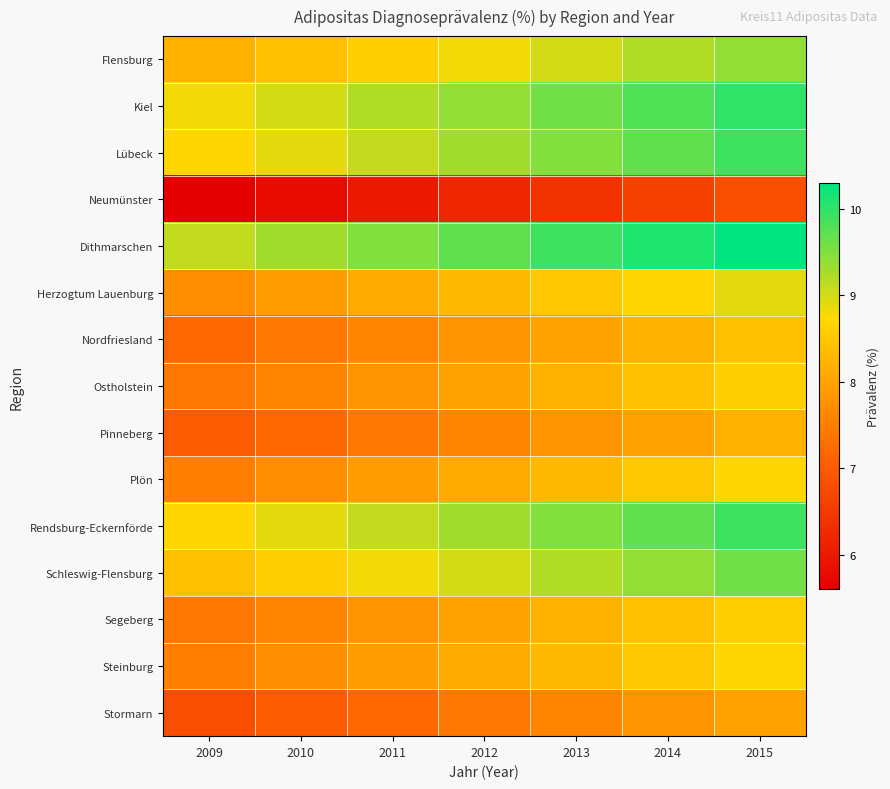

At 2013, list the series in order from smallest to largest.

Neumünster, Stormarn, Pinneberg, Nordfriesland, Ostholstein, Segeberg, Plön, Steinburg, Herzogtum Lauenburg, Flensburg, Schleswig-Flensburg, Lübeck, Rendsburg-Eckernförde, Kiel, Dithmarschen